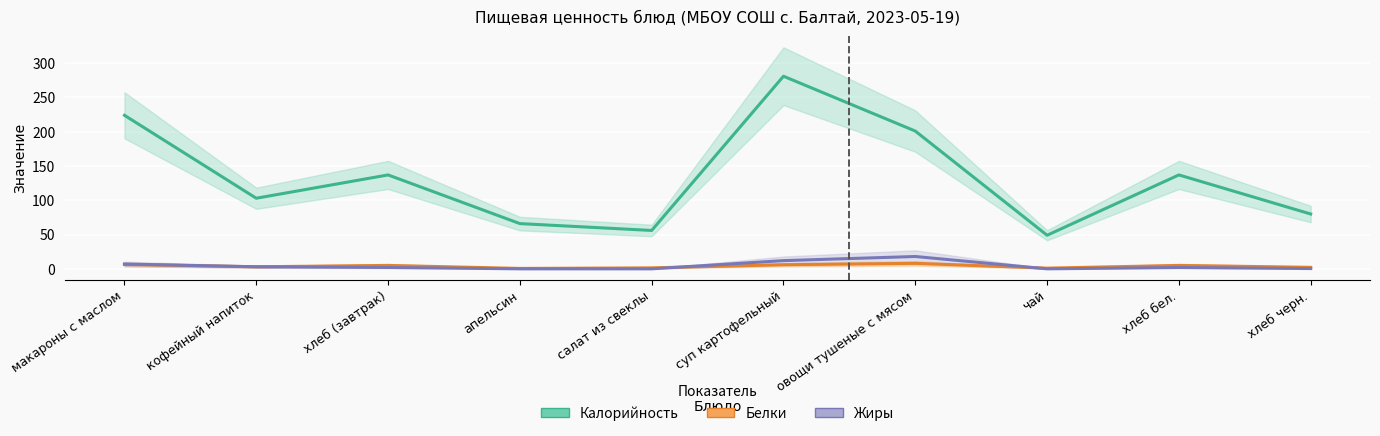

True or false: Жиры has more than 0 interior local peaks.

True